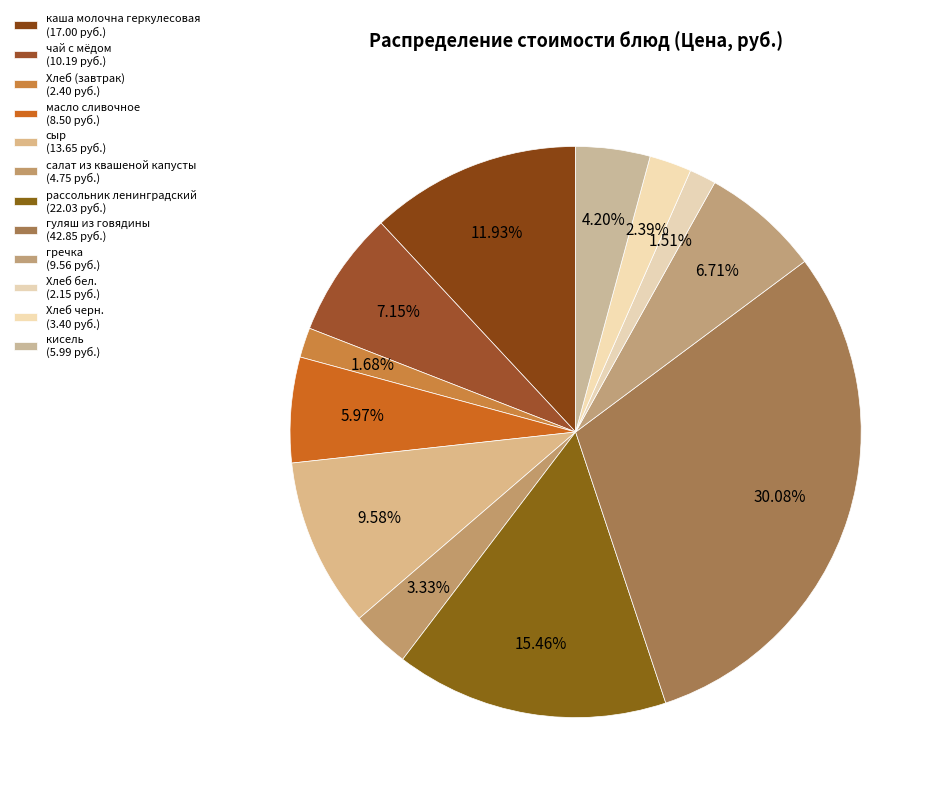

What percentage is the рассольник ленинградский slice, to the nearest percent?

15%